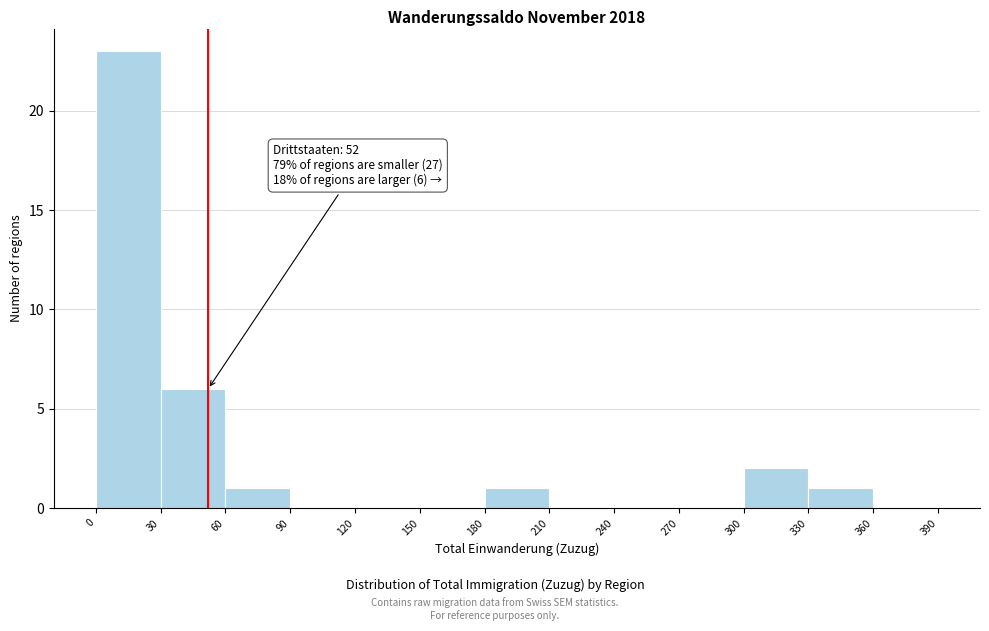

Over which range of the x-axis is the bar tallest?

0 to 30